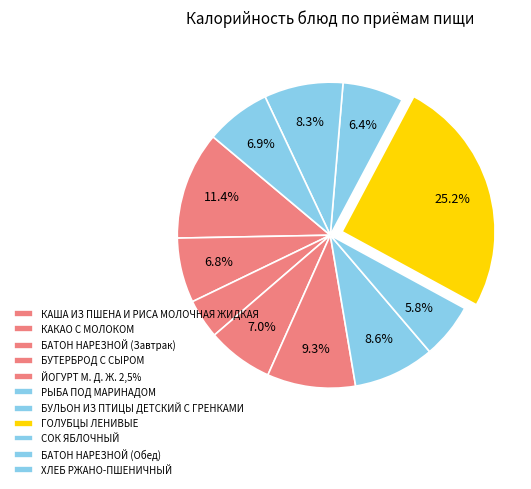

To the nearest percent, what percentage of the pie is ХЛЕБ РЖАНО-ПШЕНИЧНЫЙ?

7%